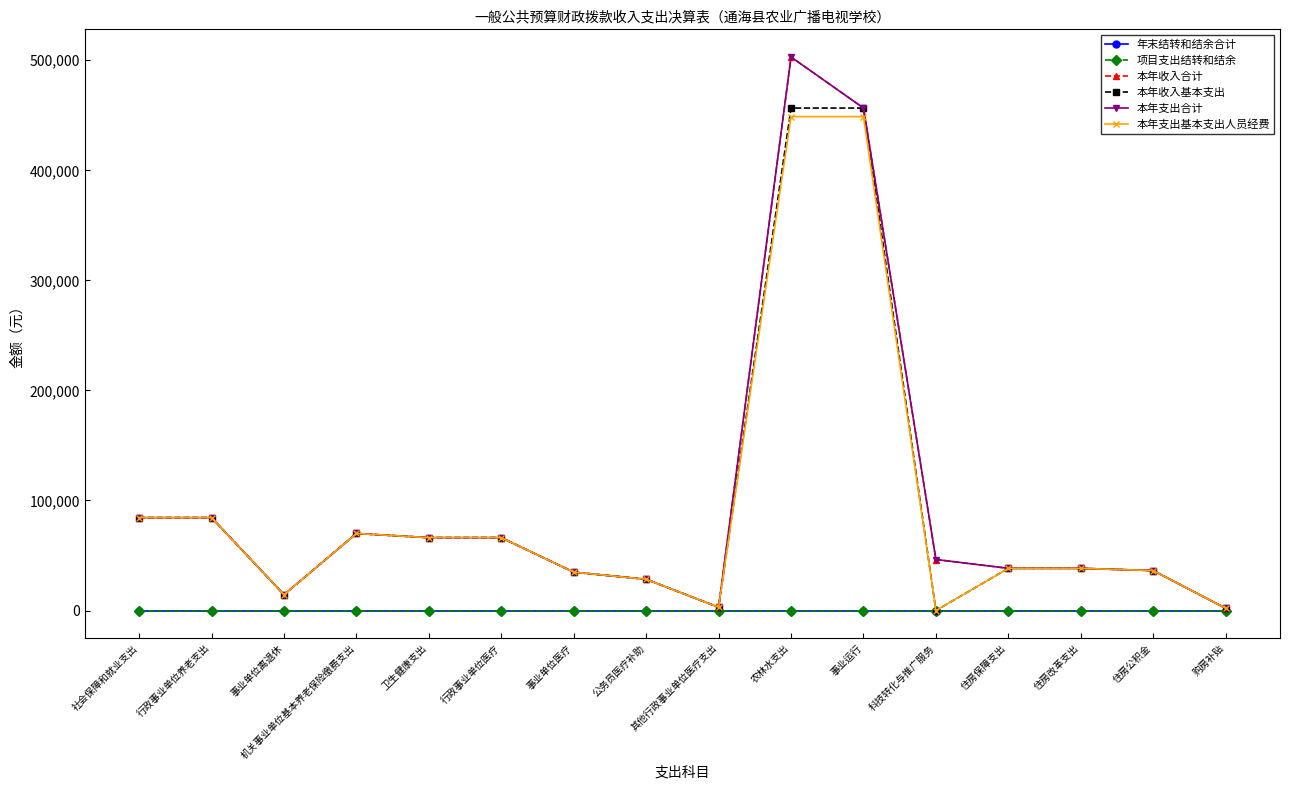

How many interior local peaks does the 本年收入合计 series have?

2